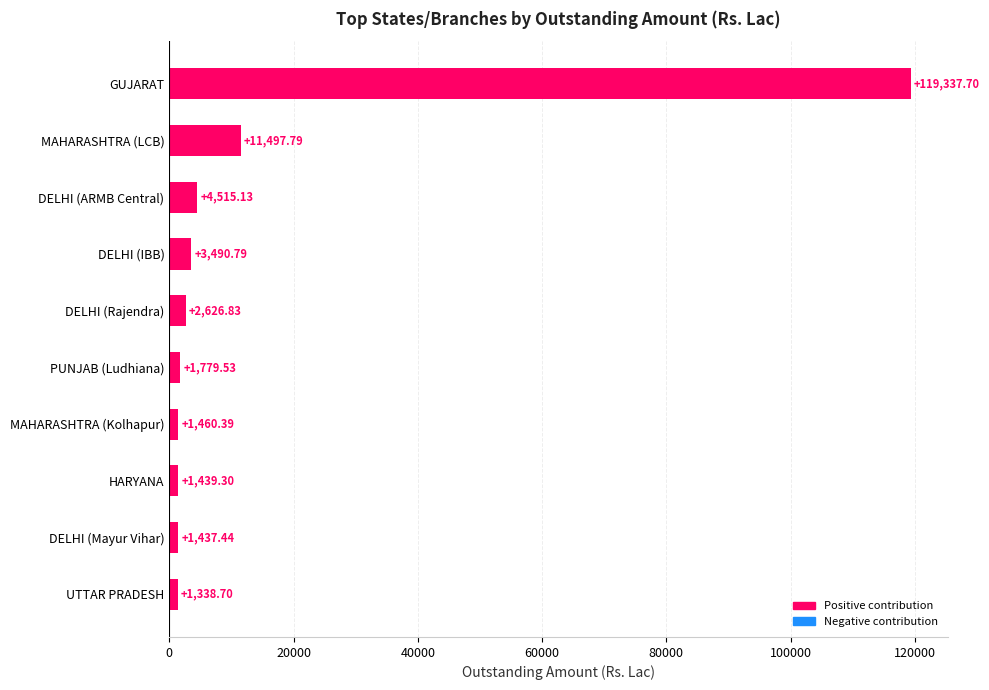

What is the difference between the second highest and minimum values?

10159.1